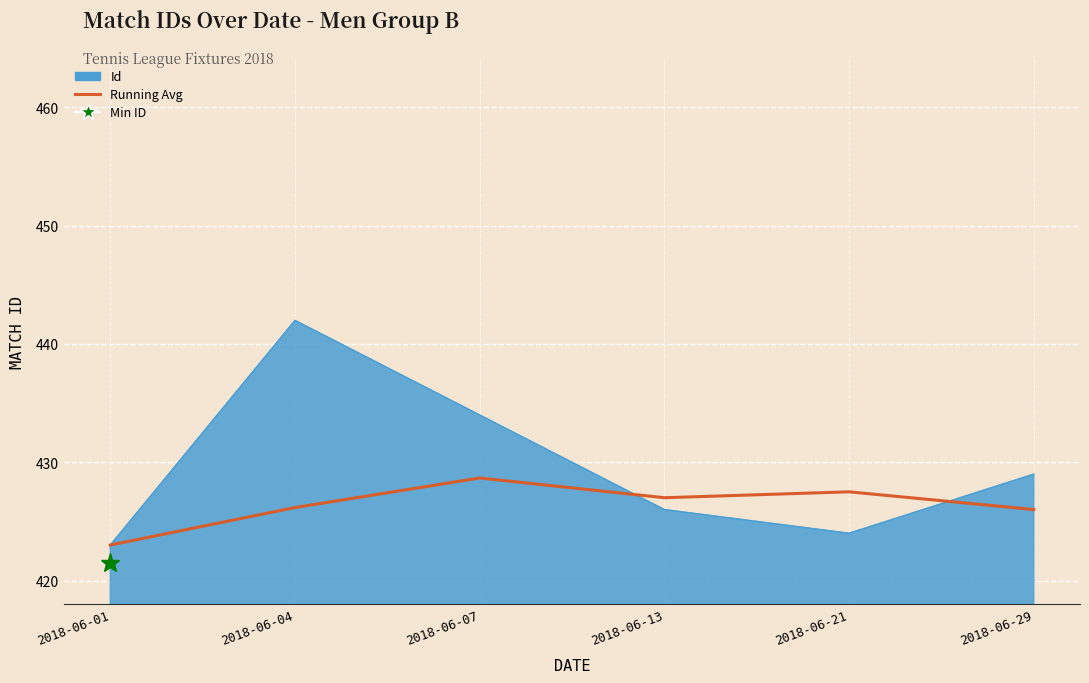

What is the difference between the highest and lowest values at 2018-06-07?

5.3